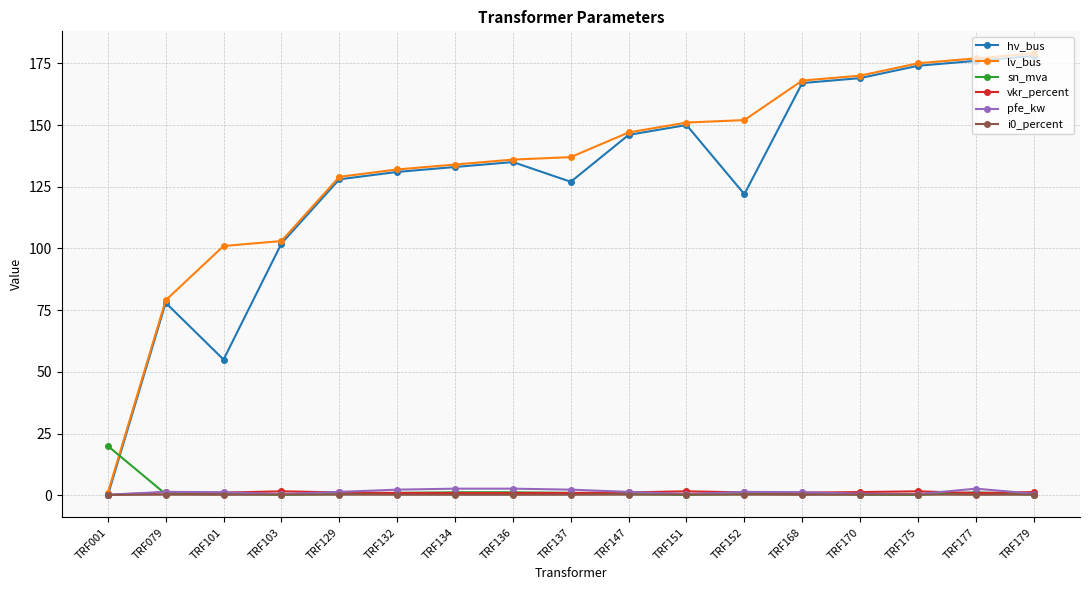

At how many categories does at least one series exceed 45?

16